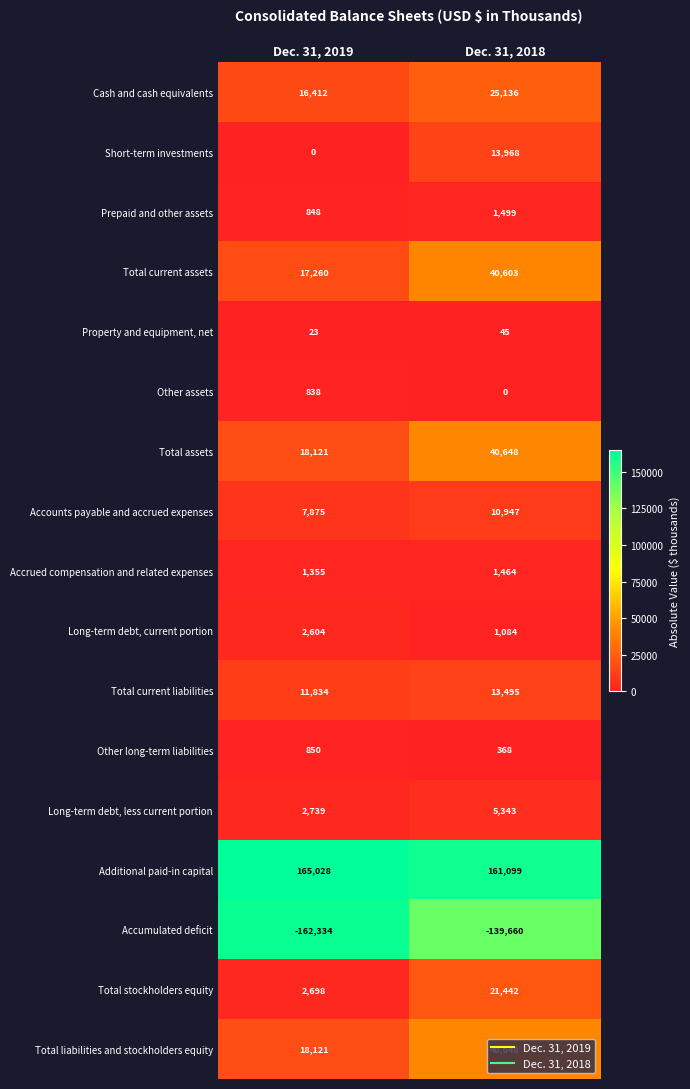

List the labels in order of Other long-term liabilities value, smallest first.

Dec. 31, 2018, Dec. 31, 2019